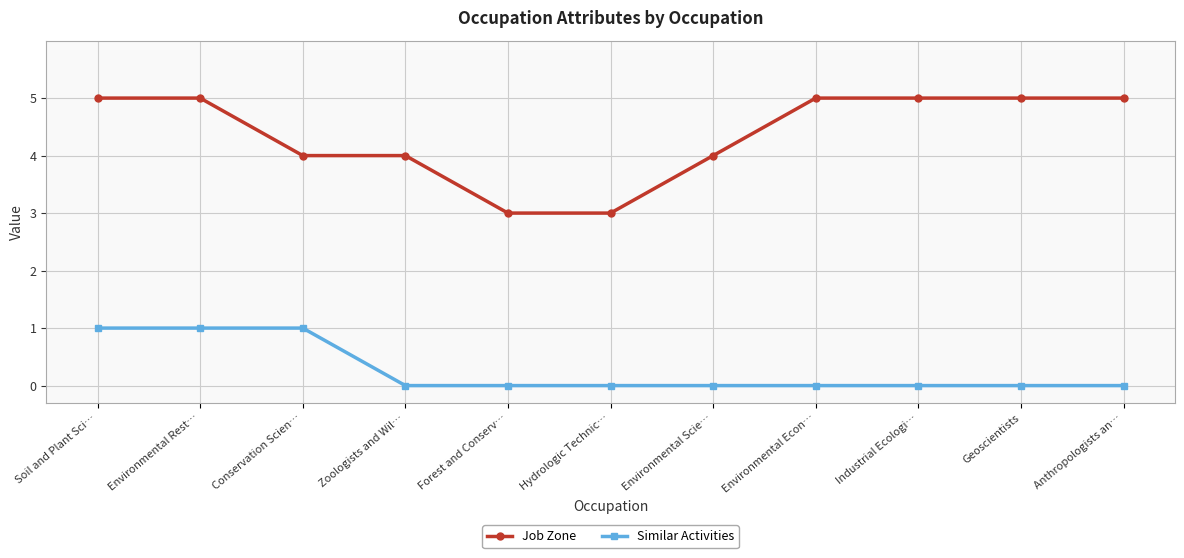

True or false: Similar Activities has a value of 0 at Zoologists and Wil….

True